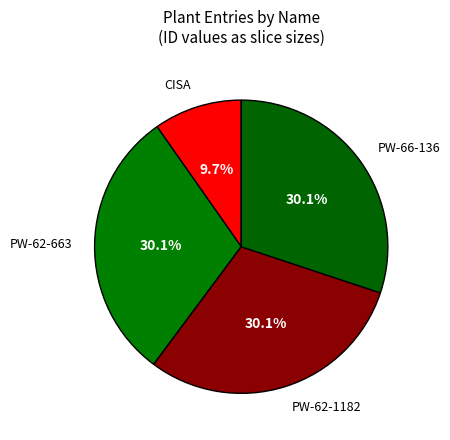

Which category has the biggest portion of the pie?

PW-66-136